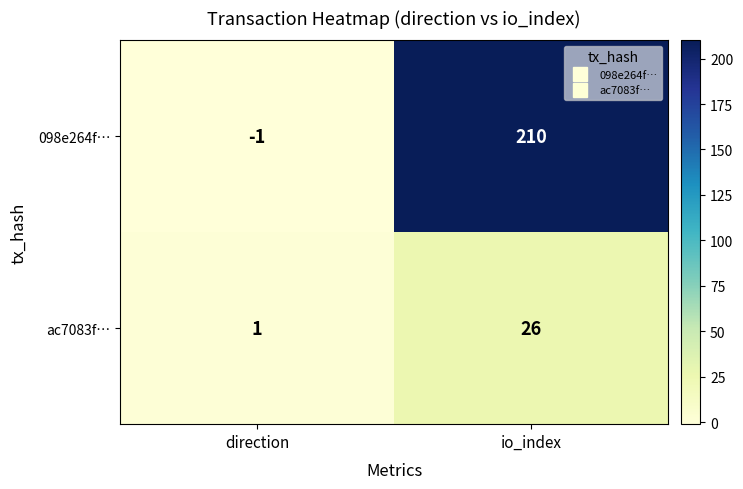

At which category does the chart reach its peak across all series?

io_index